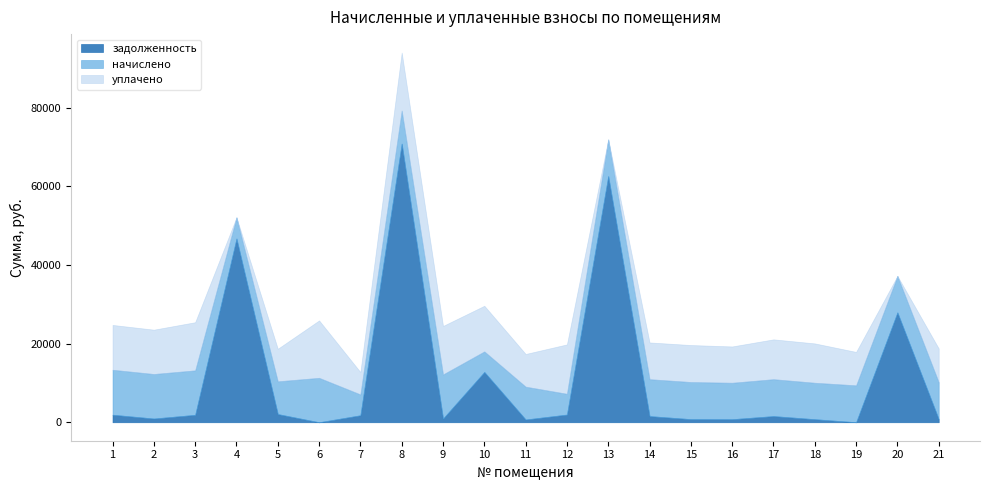

Where is the first local minimum for задолженность?

2